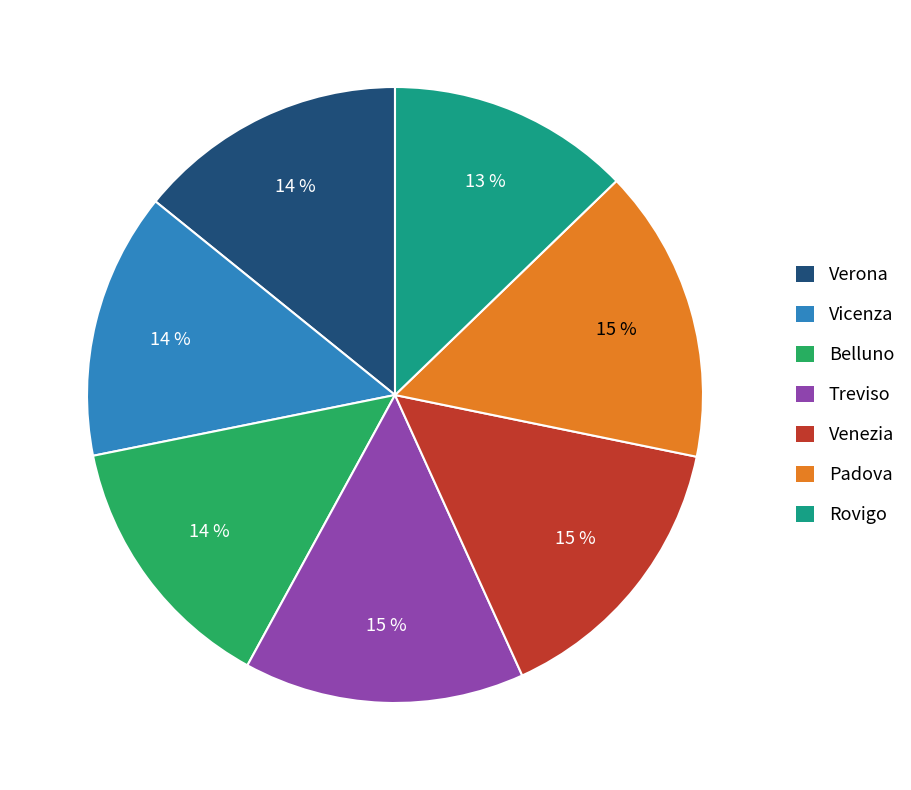

Do Rovigo and Padova together represent more than half of the pie?

No